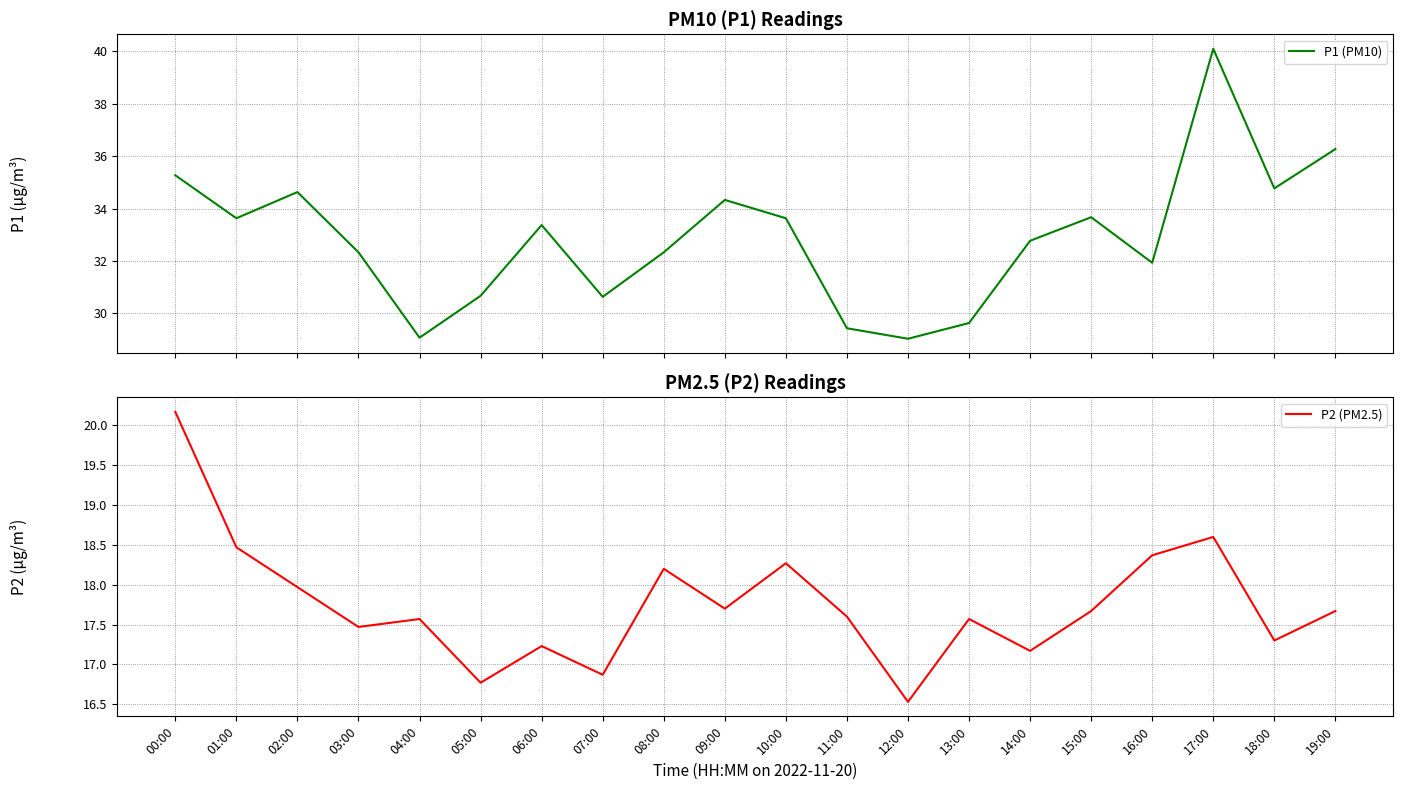

Is the value of P1 (PM10) at 12:00 greater than the value of P2 (PM2.5) at 06:00?

Yes